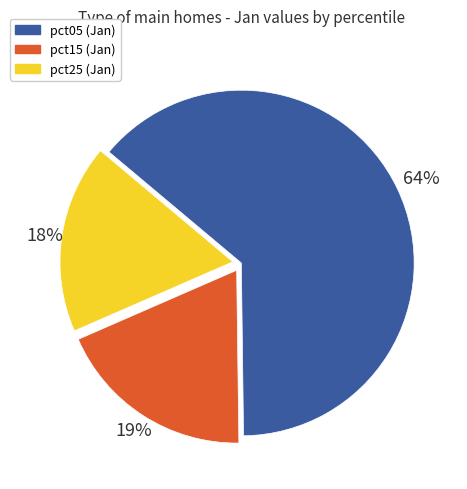

To the nearest percent, what is the difference between the largest and smallest slice percentages?

46%